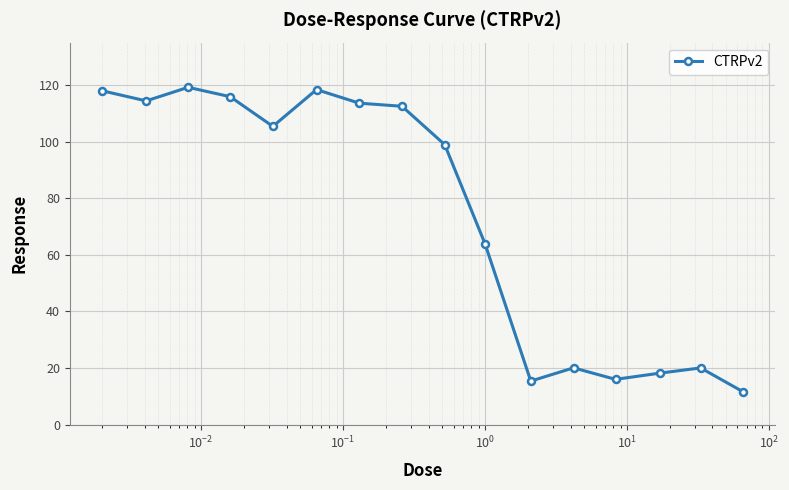

What is the maximum value shown in the chart?

119.2